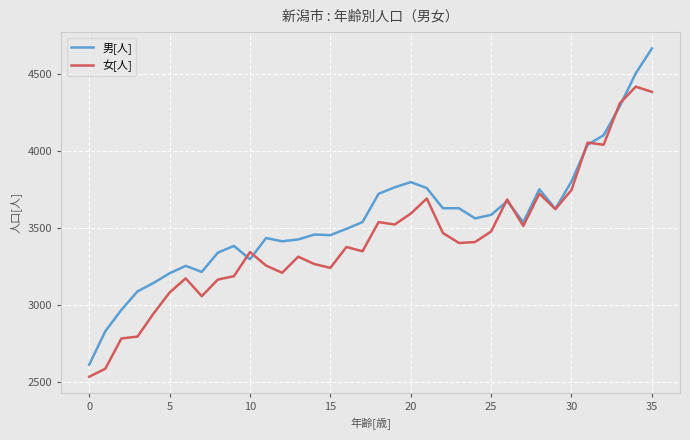

Does the chart have visible grid lines?

Yes